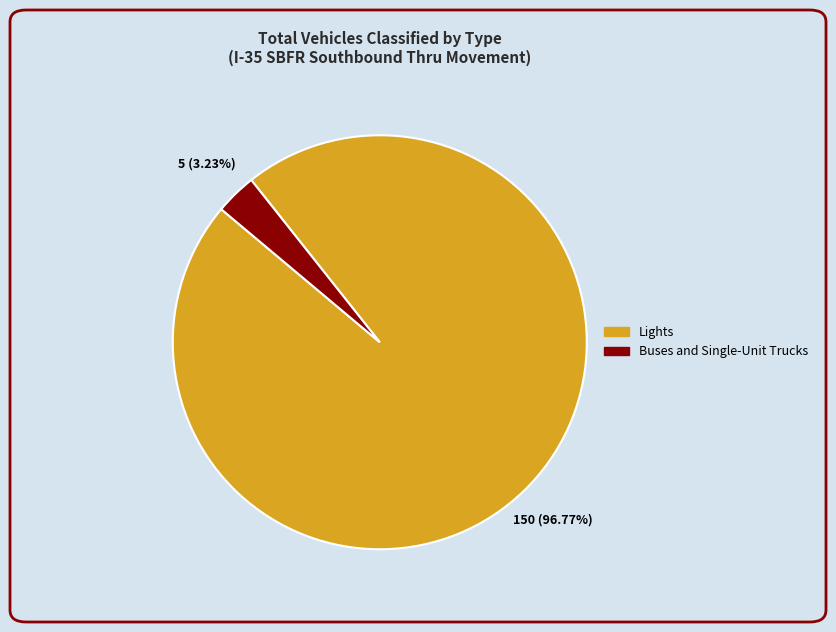

Does any single category account for the majority?

Yes